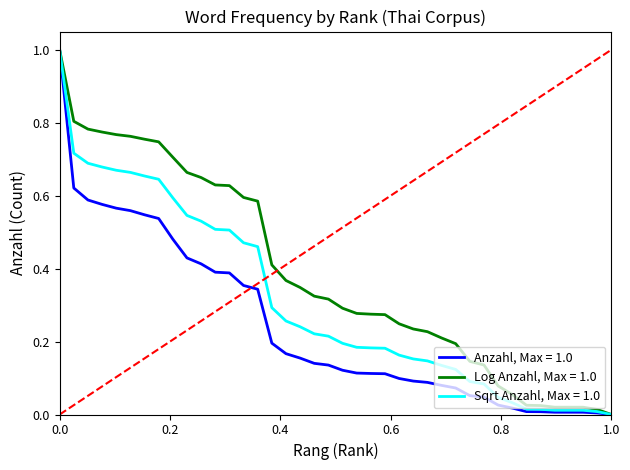

What is the greatest value displayed?

1.0